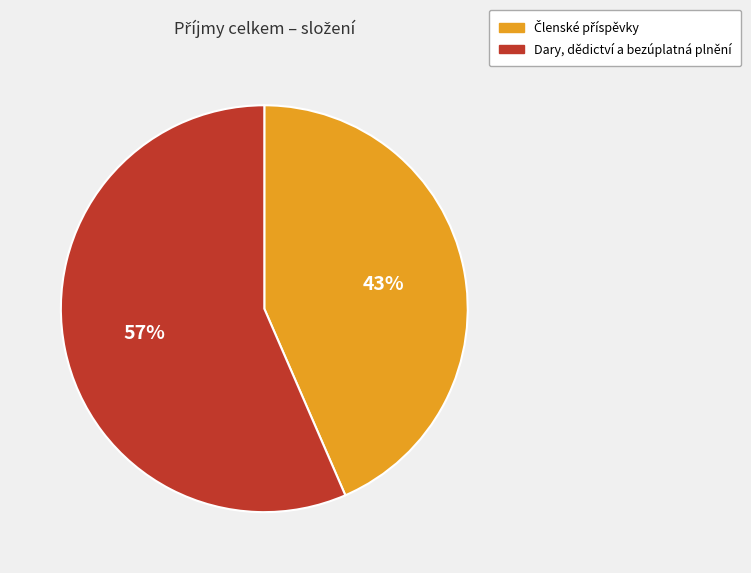

To the nearest percent, what is the average slice percentage?

50%